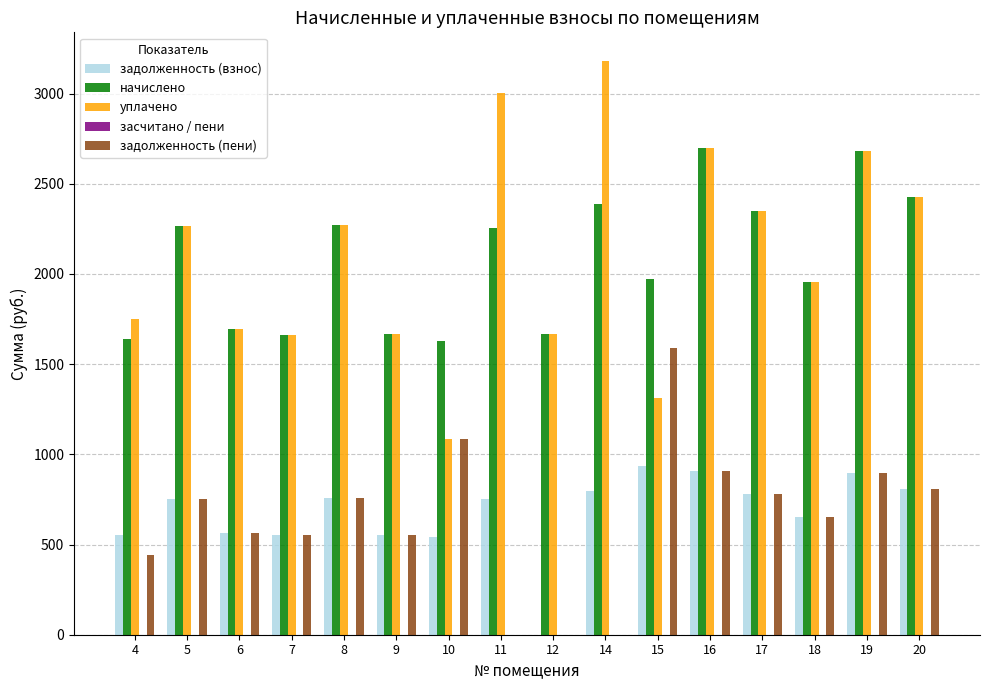

How many distinct data groups are displayed?

4